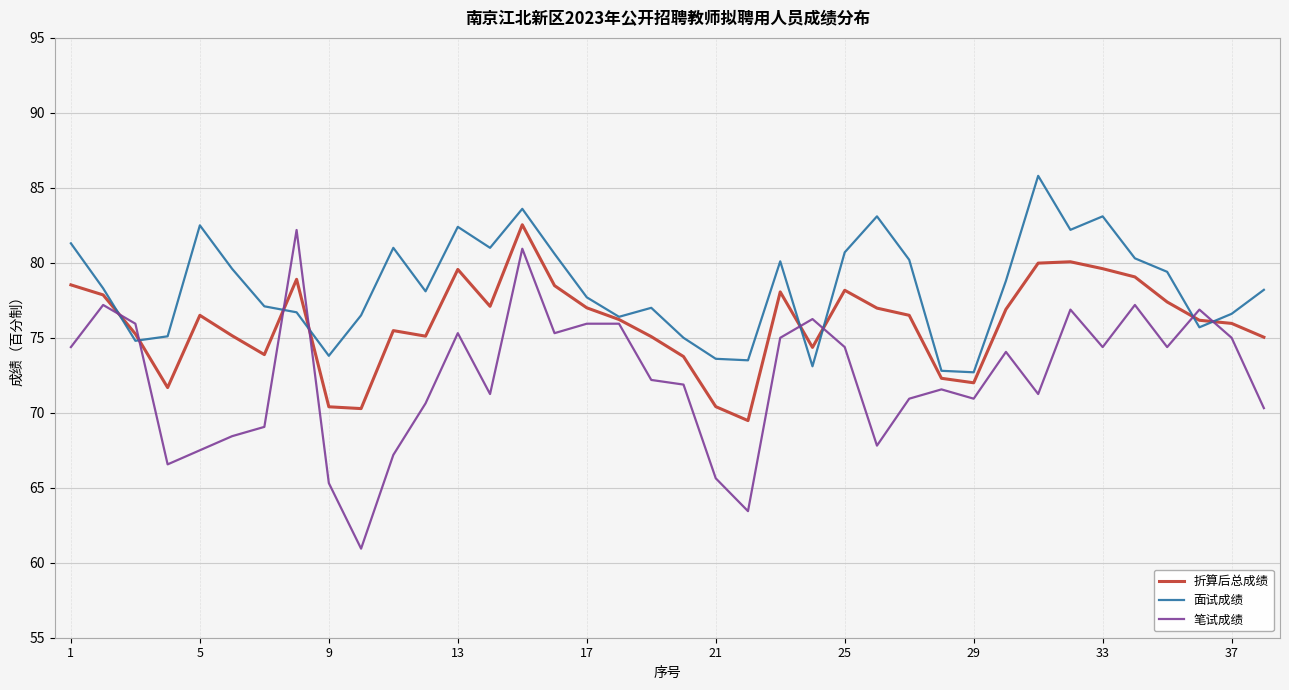

After their last crossing, which series has the higher values: 笔试成绩 or 面试成绩?

面试成绩